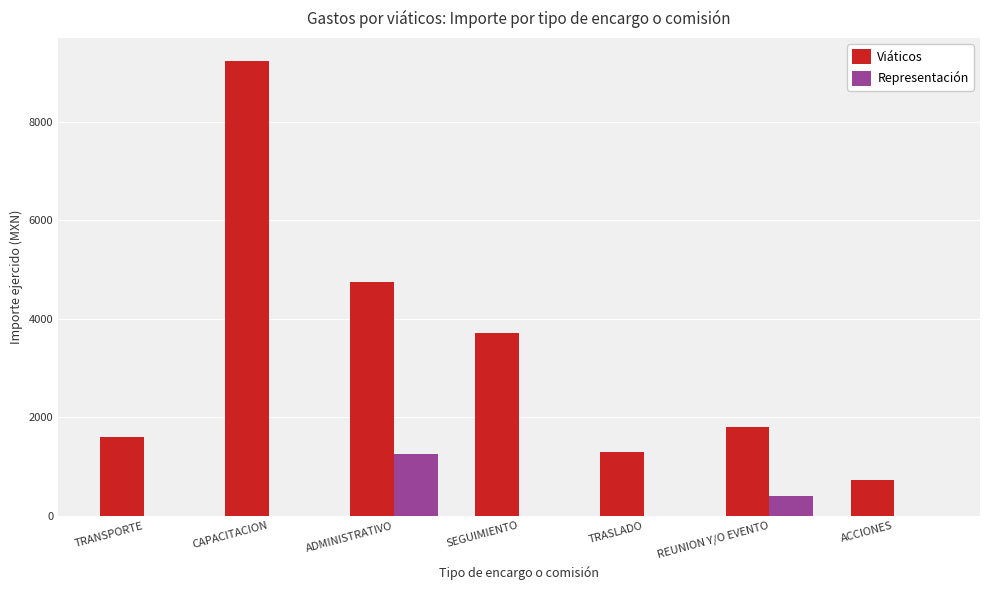

How many Representación values are between 0 and 400?

6